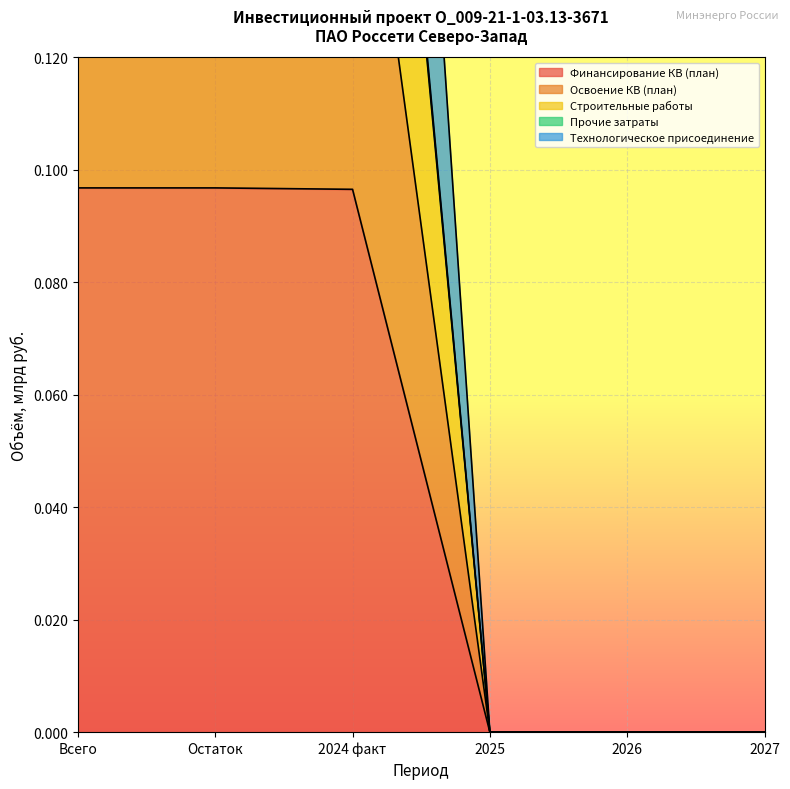

What is the label of the 5th point from the left?

2026